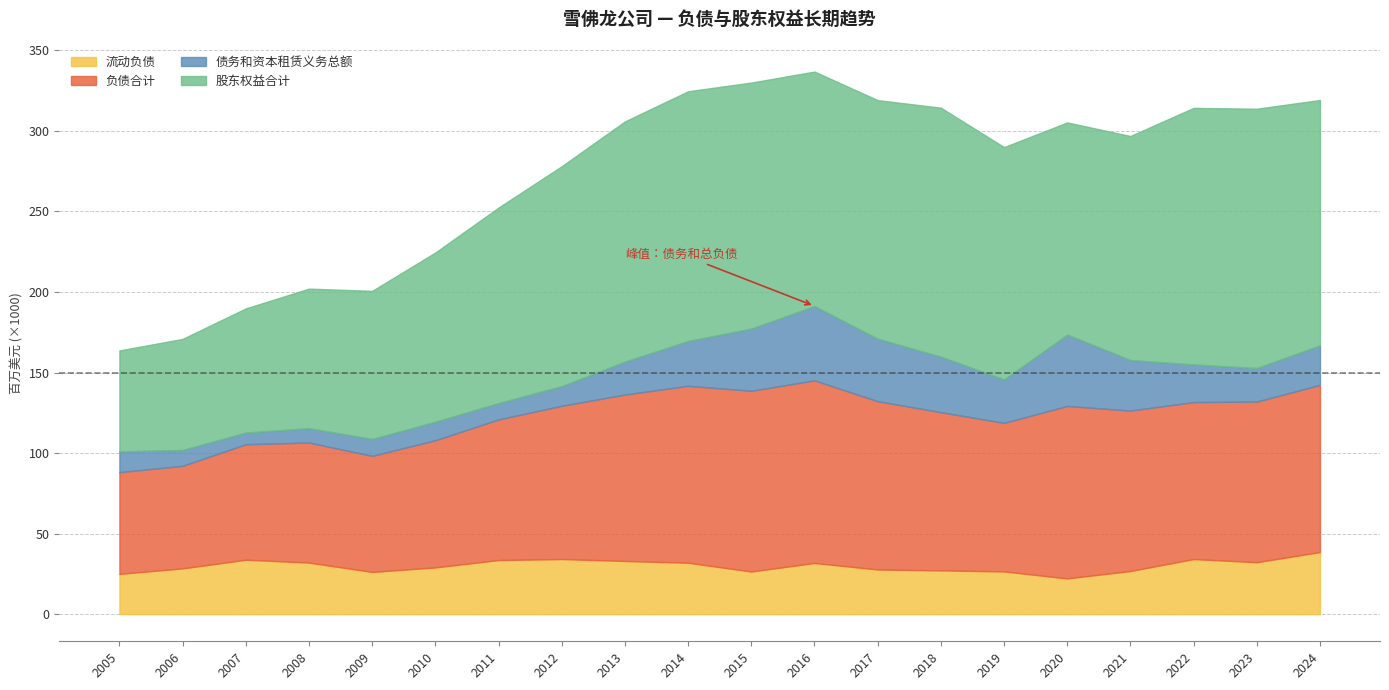

What are all the series names shown in the legend?

流动负债, 负债合计, 债务和资本租赁义务总额, 股东权益合计